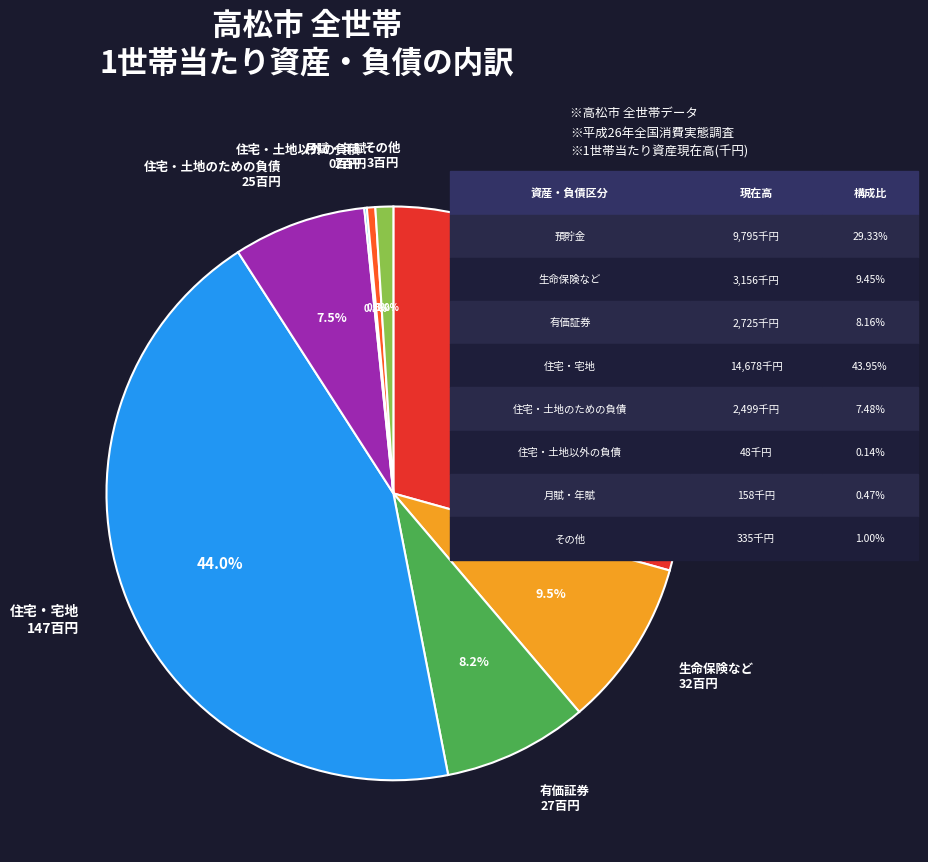

Does その他 represent more than half of the total?

No